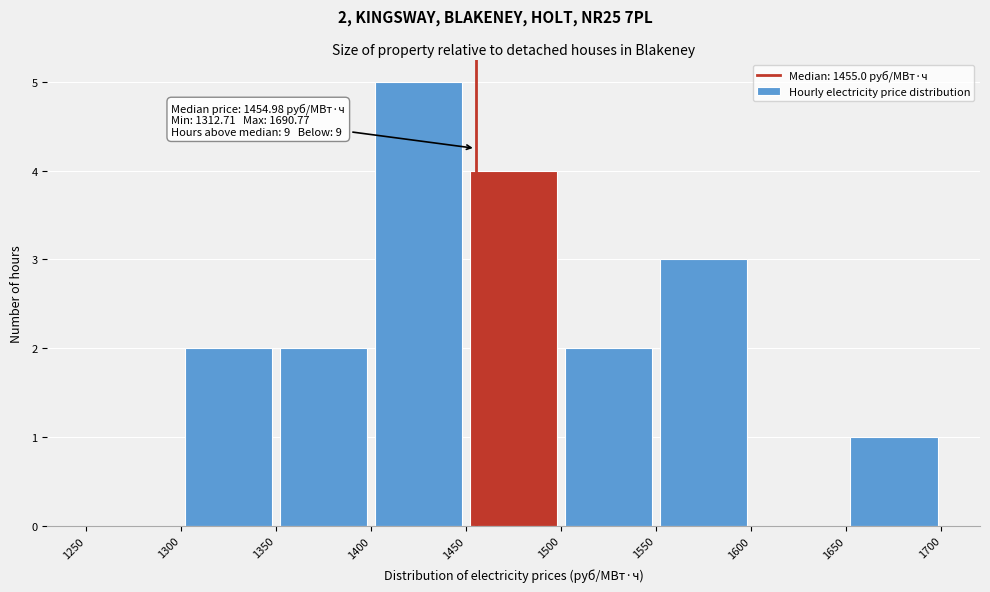

Which range on the x-axis has the tallest bar?

1400 to 1450